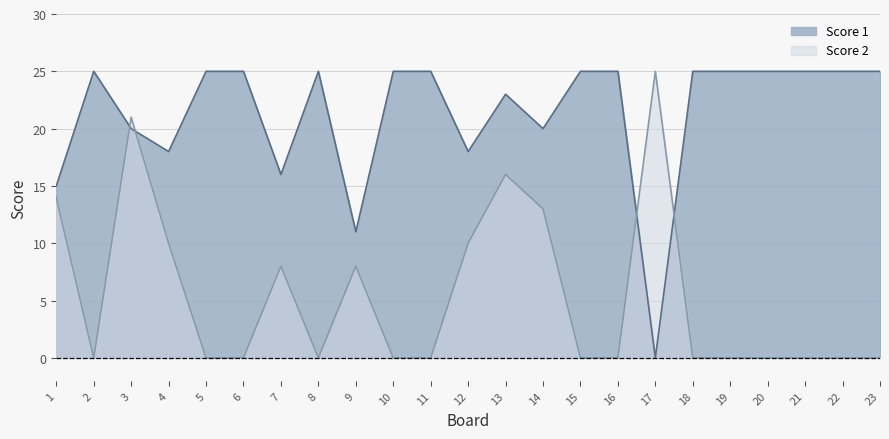

How many lines are shown in the chart?

2